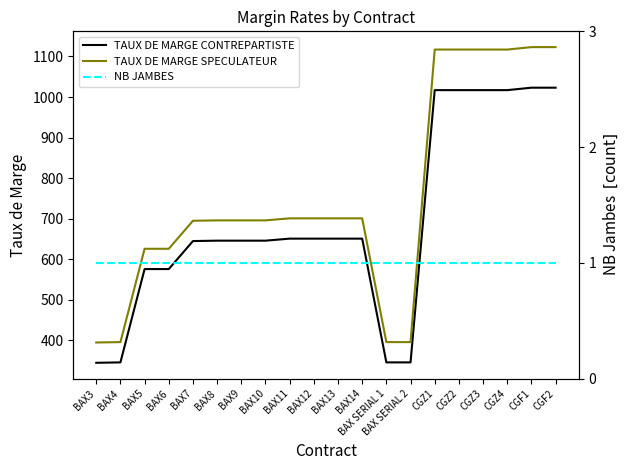

True or false: TAUX DE MARGE CONTREPARTISTE has more than 2 interior local peaks.

False